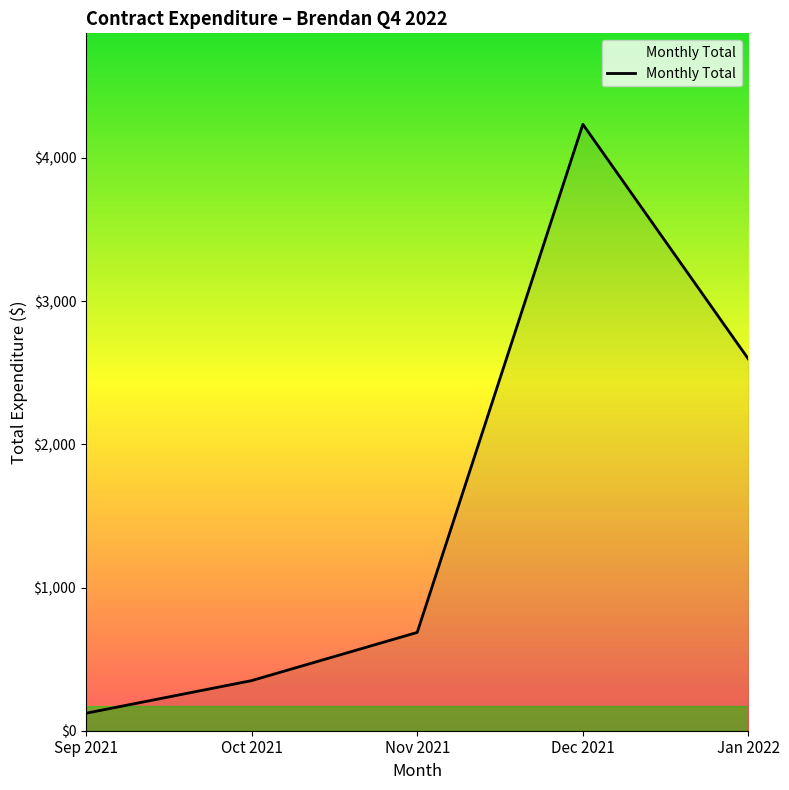

Reading right to left, transcribe all the data shown in this chart.

2594.5	4234.9	686.5	349.9	122.0